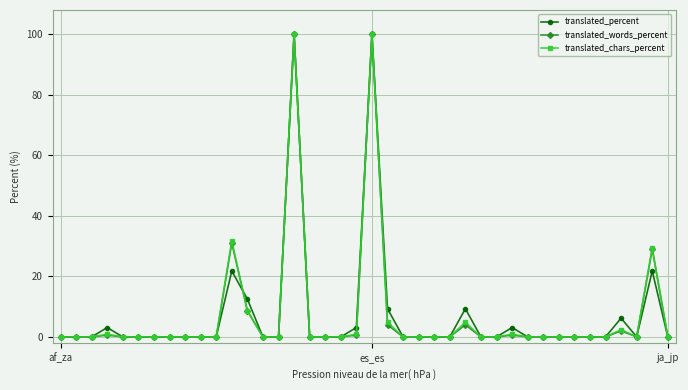

How many lines are shown in the chart?

3